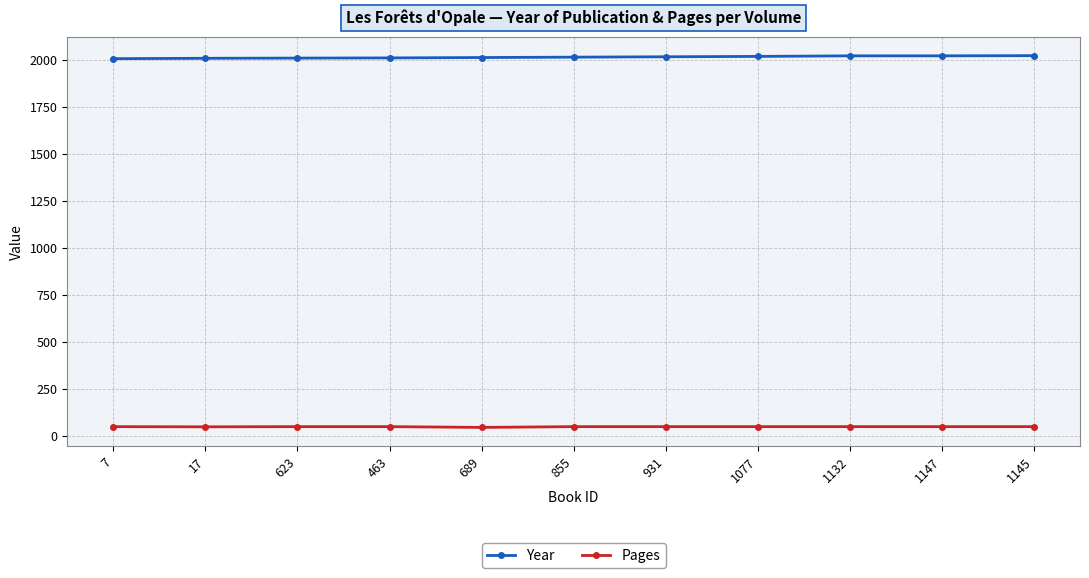

How many data points in Pages are less than 48?

2